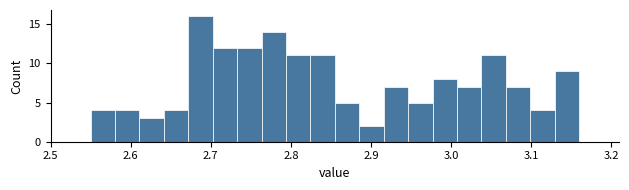

Read against the x-axis, roughly where is the centre of the tallest bar?

2.69